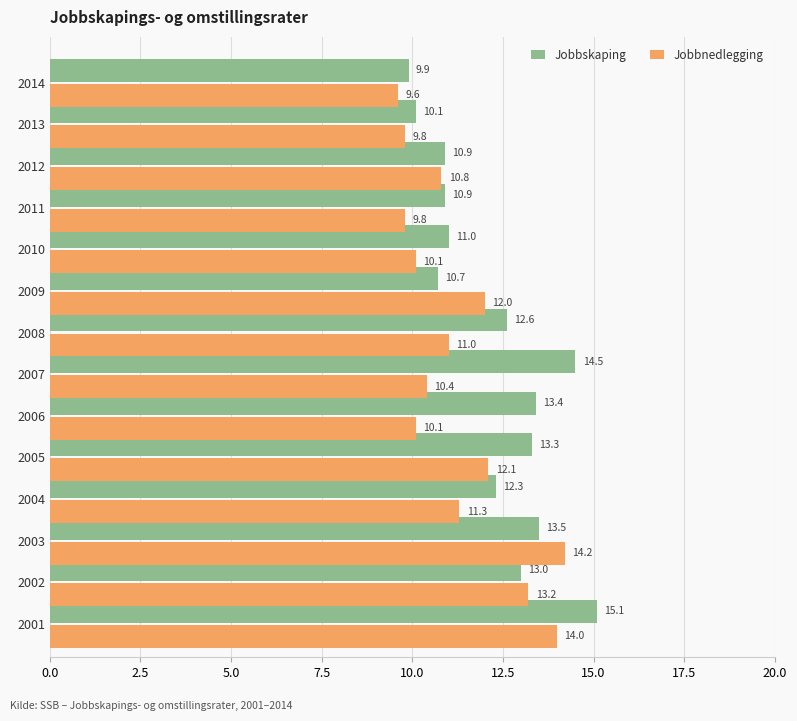

Which series has the largest range (max minus min)?

Jobbskaping